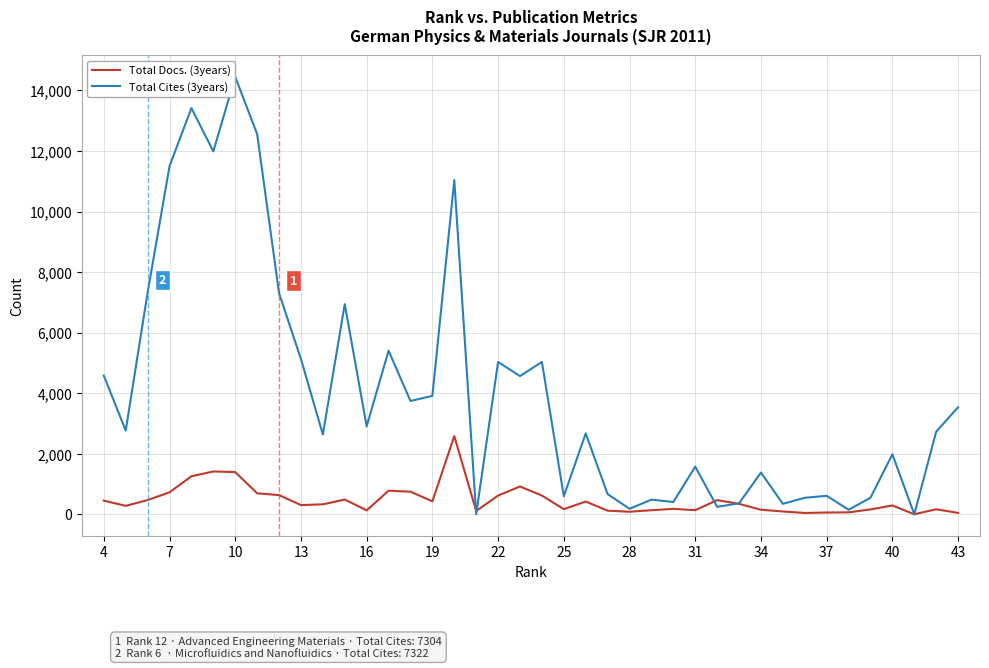

How many values in the Total Cites (3years) series are below 2764?

20